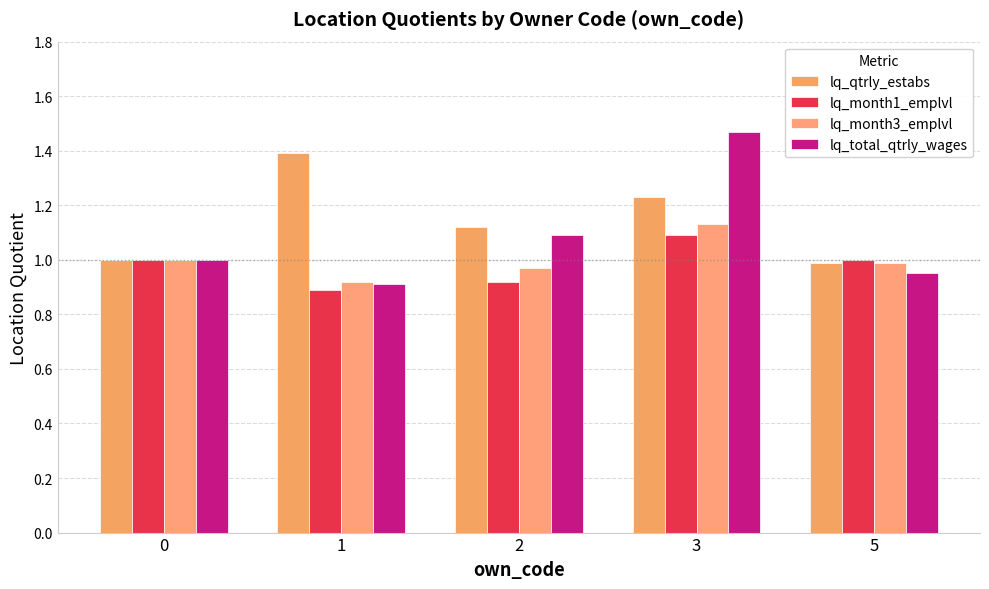

How many bars are there in total?

20